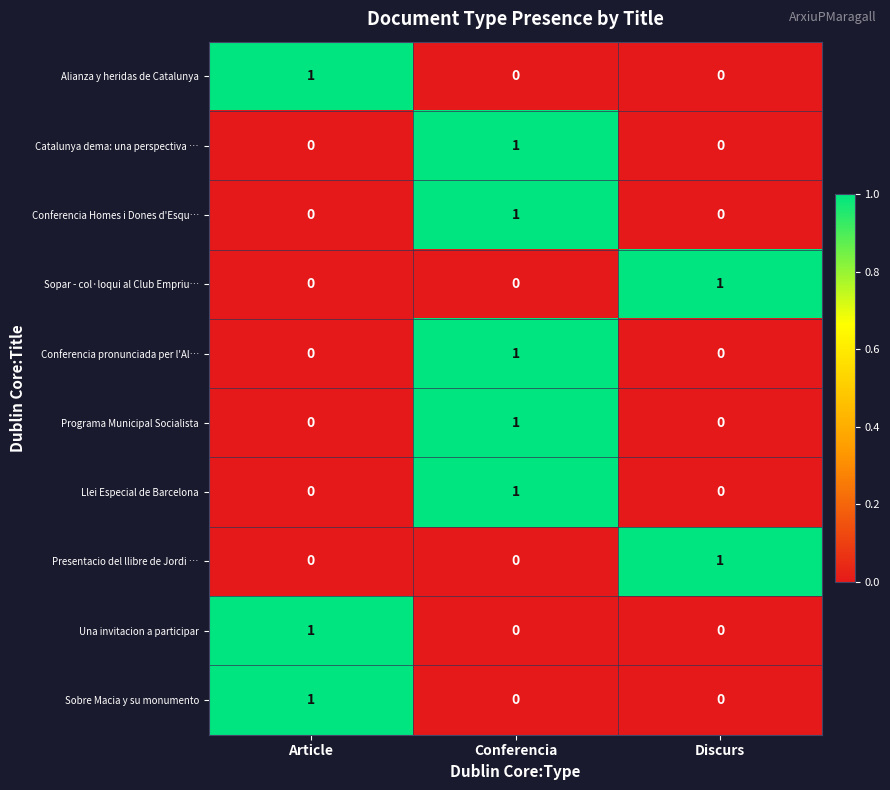

How many Programa Municipal Socialista values are between 0 and 1?

3